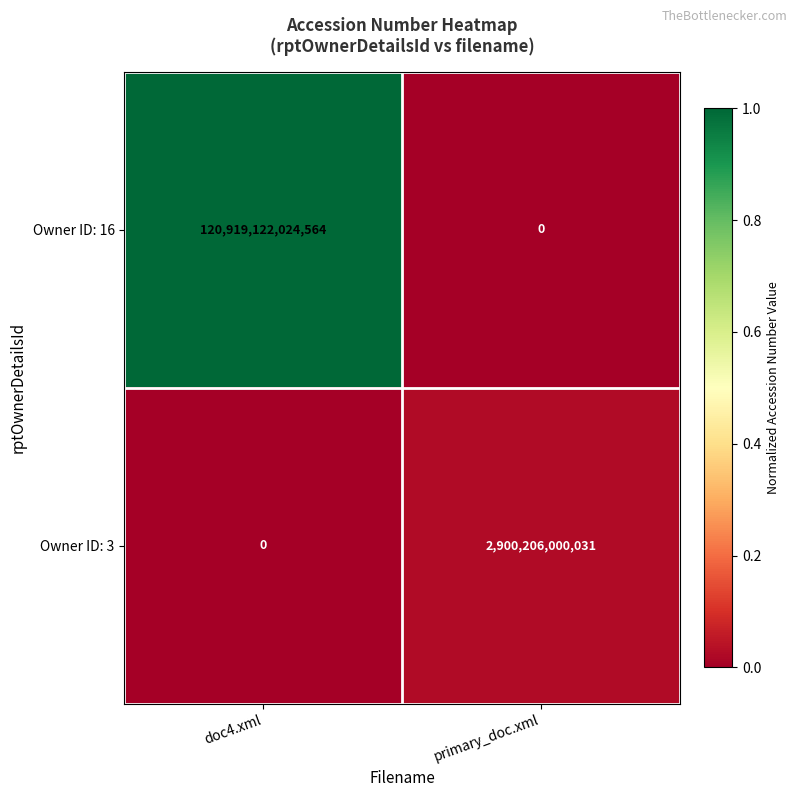

At how many categories does at least one series exceed 0?

2